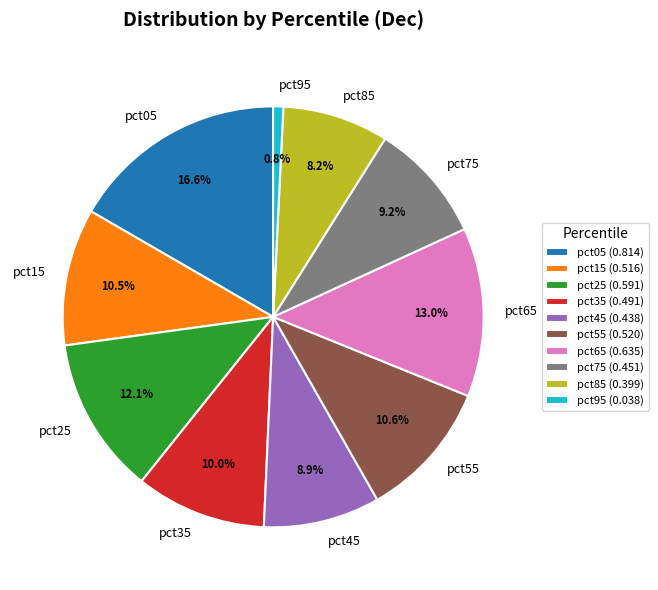

How many segments does this pie chart have?

10